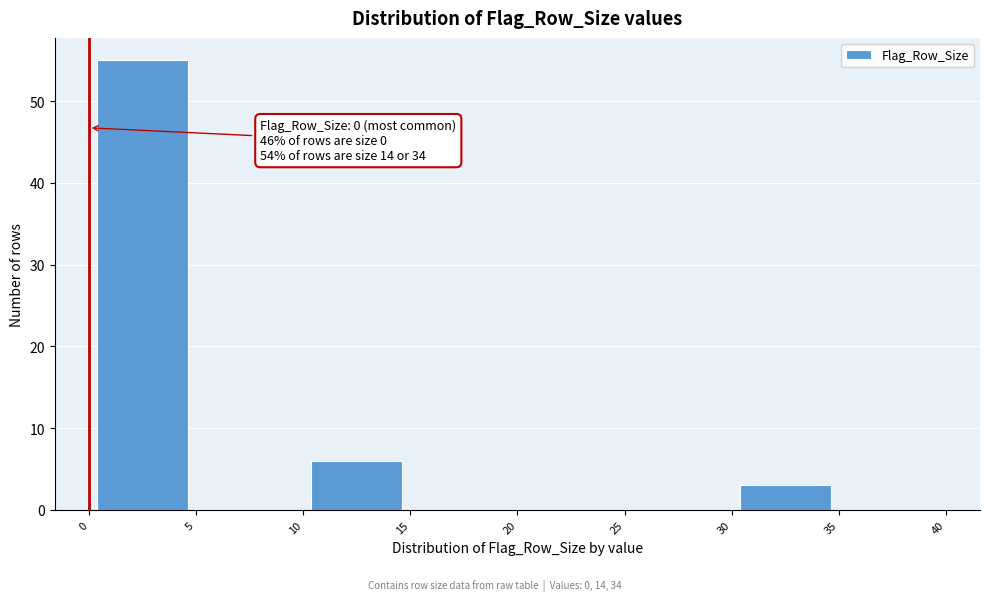

Over which range of the x-axis is the bar tallest?

0 to 5